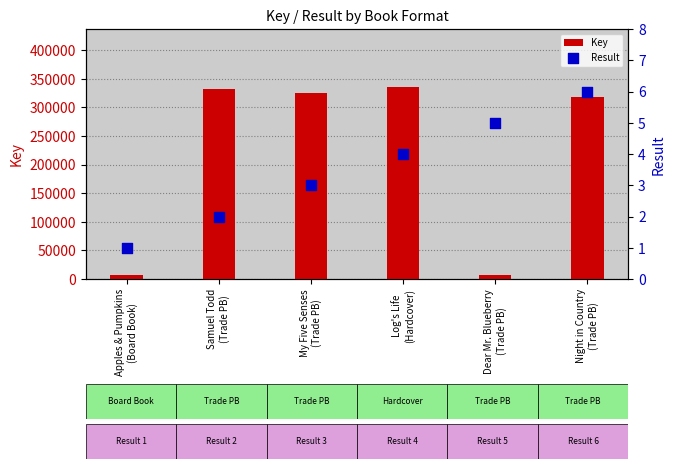

Which series has the widest spread of Y values?

Key